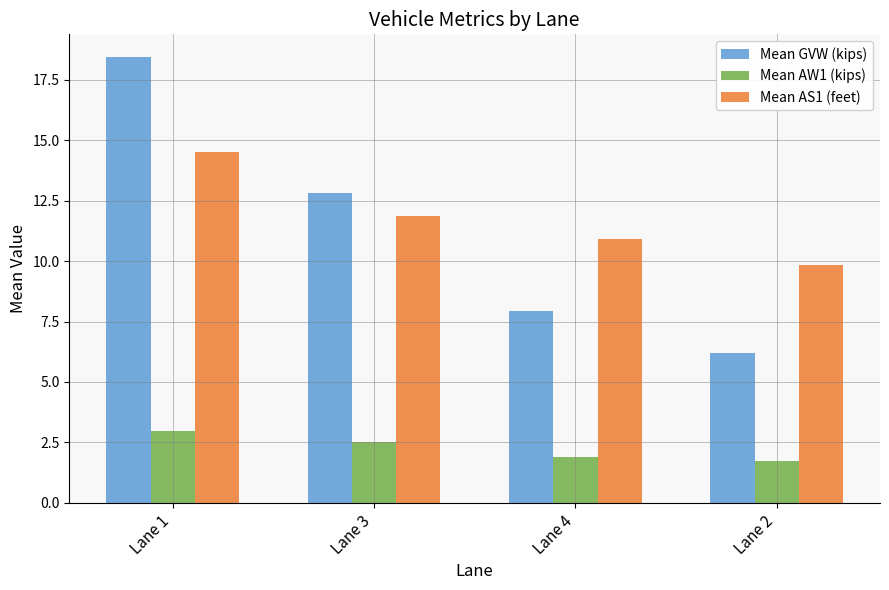

What is the smallest value displayed?

1.7